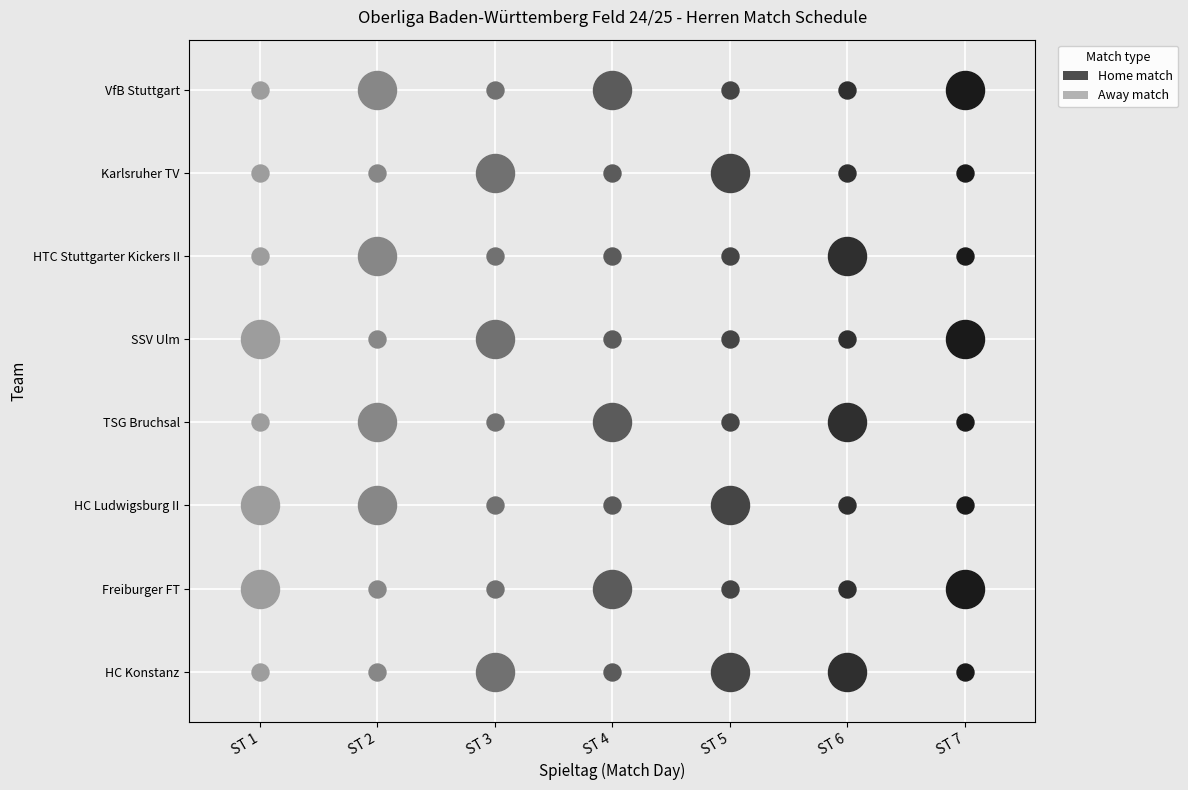

True or false: Freiburger FT has a value of 5 at 6.

False